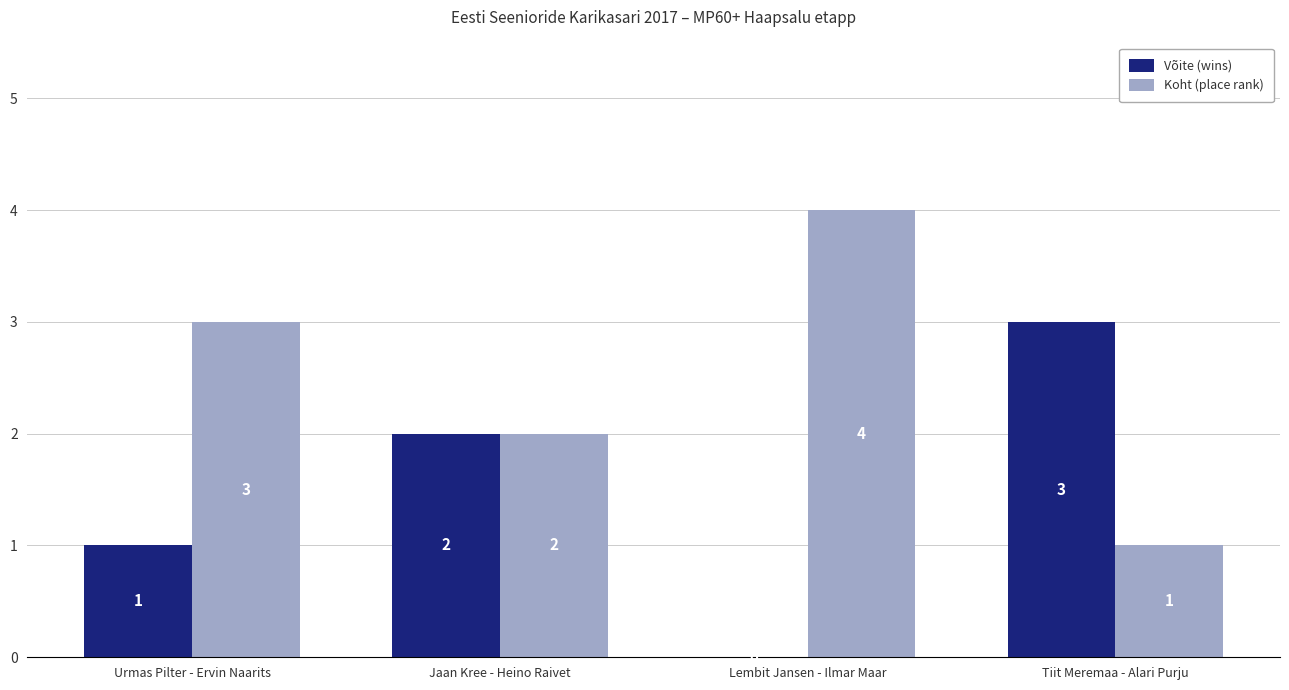

Count the number of data series in this chart.

2